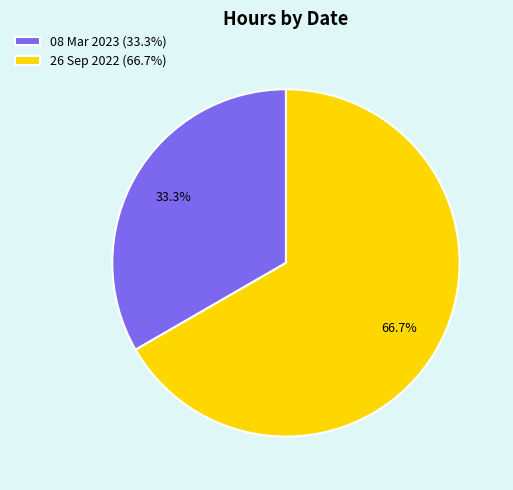

Which has a higher value, 26 Sep 2022 or 08 Mar 2023?

26 Sep 2022